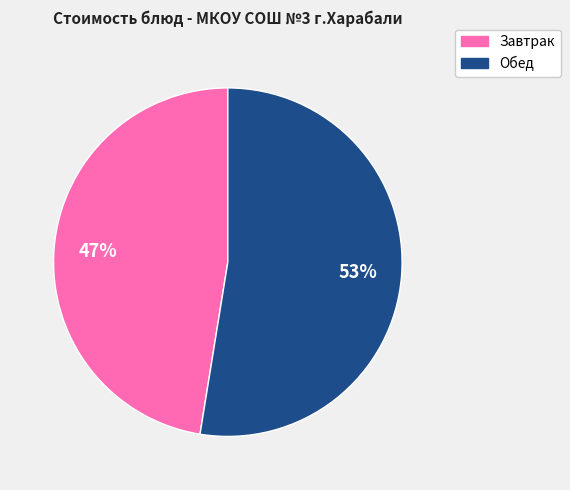

Is there a majority slice in this chart?

Yes